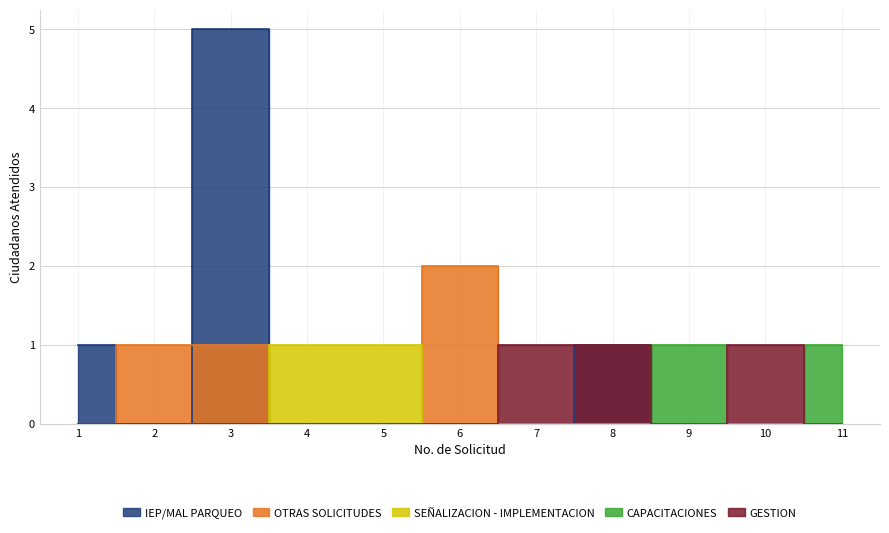

The OTRAS SOLICITUDES series shows 0 at 11. True or false?

True